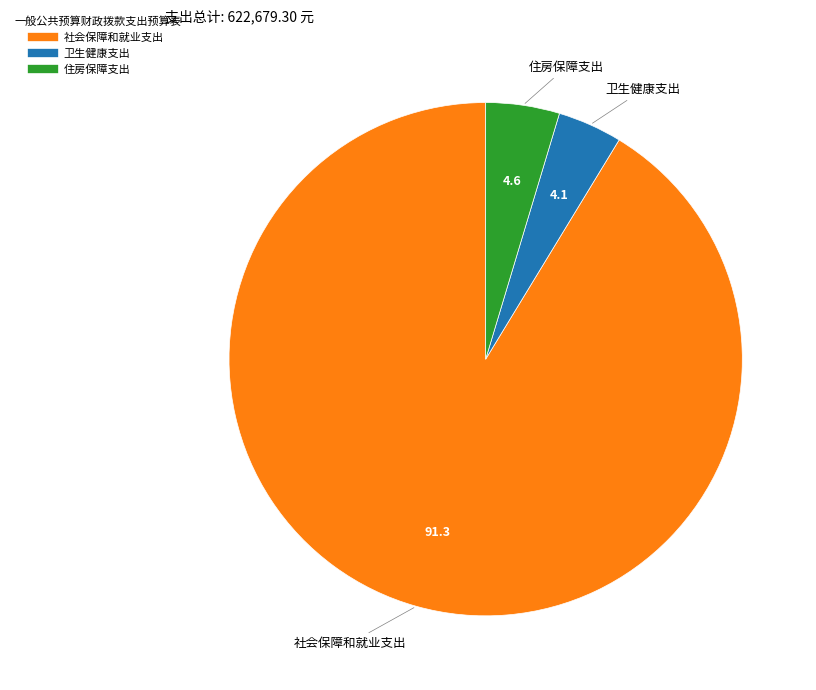

True or false: 社会保障和就业支出 accounts for 99% of the total.

False